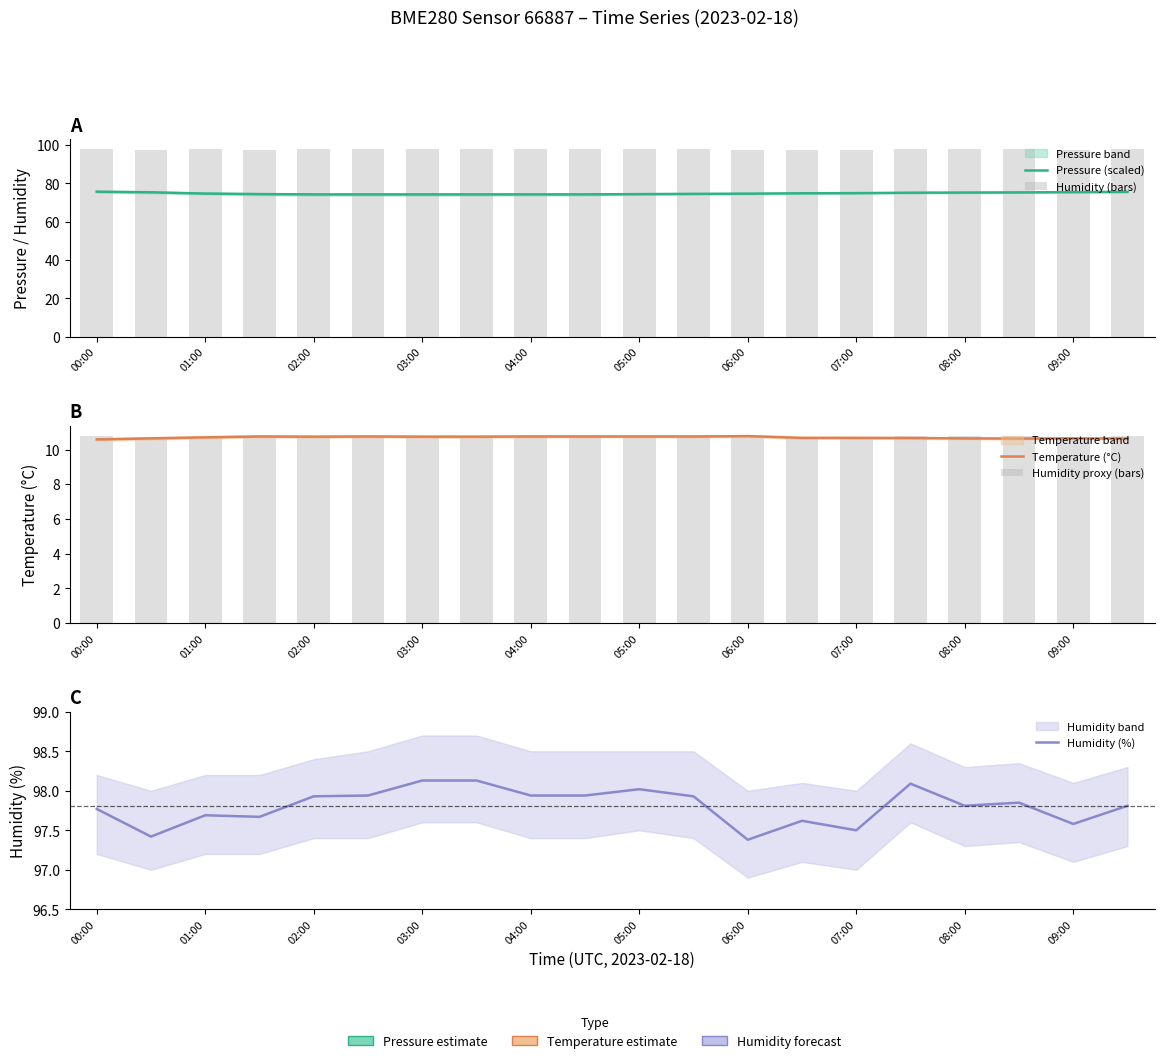

What is the value of the Humidity proxy (bars) bar at the 6th from the left?

10.8